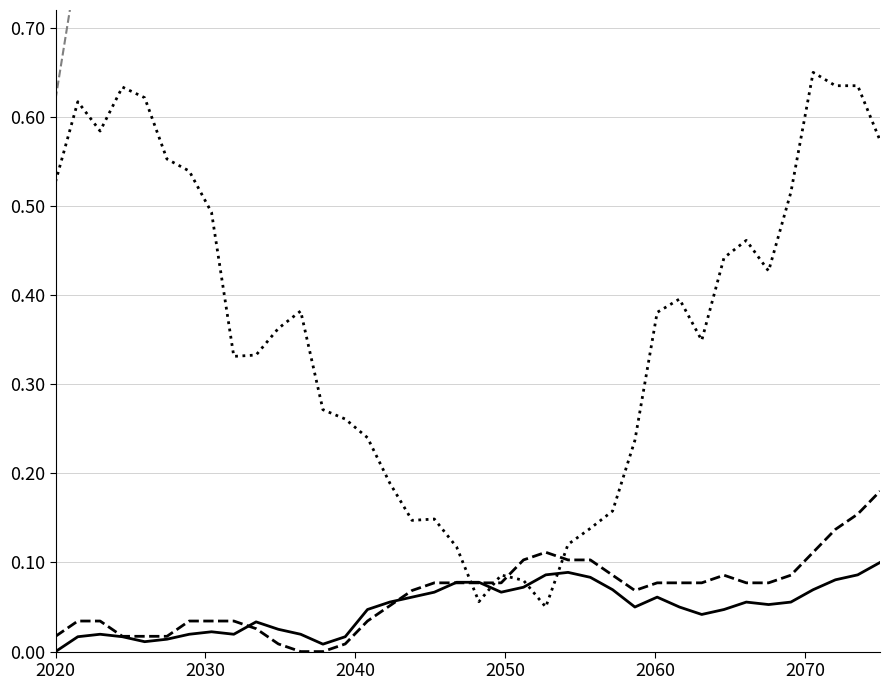

Rank the series by their maximum value, from highest to lowest.

X0_M11, Q1_M11, X1_M11, X2_M11